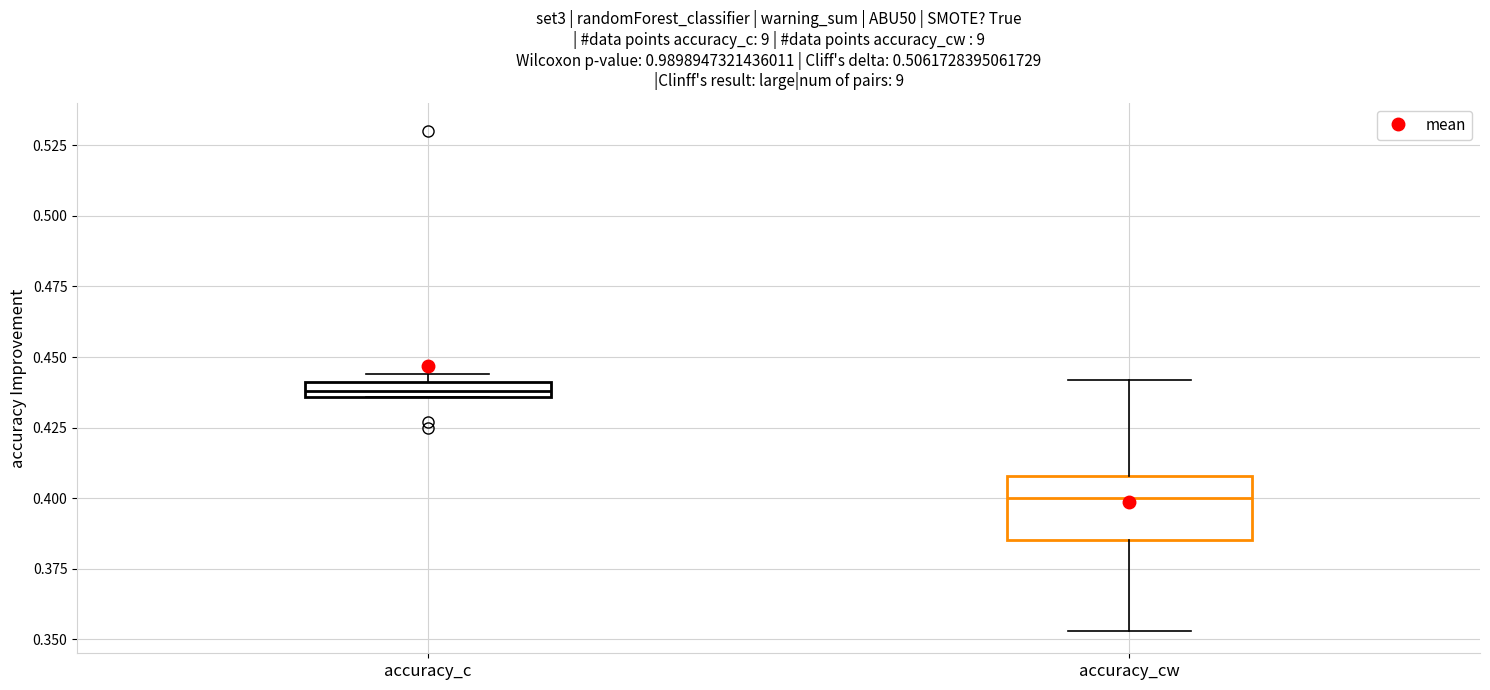

Where is the upper edge of the box for accuracy_c on the y-axis? The values are not printed on the chart, so give them approximately, as read against the axis.

0.440